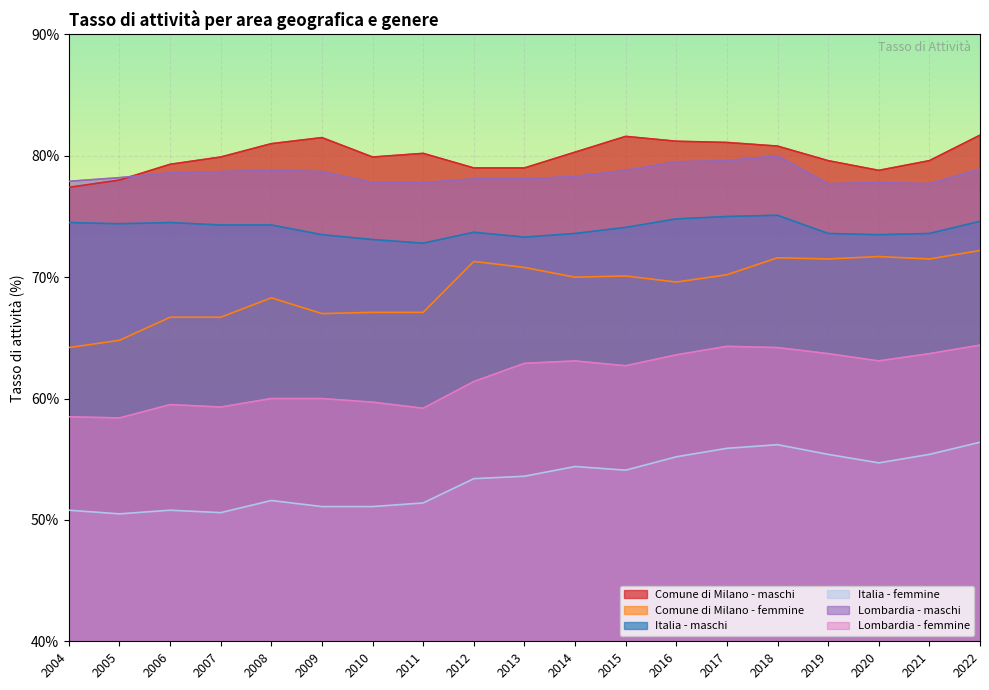

Where does the Comune di Milano - maschi series first go above 79?

2006